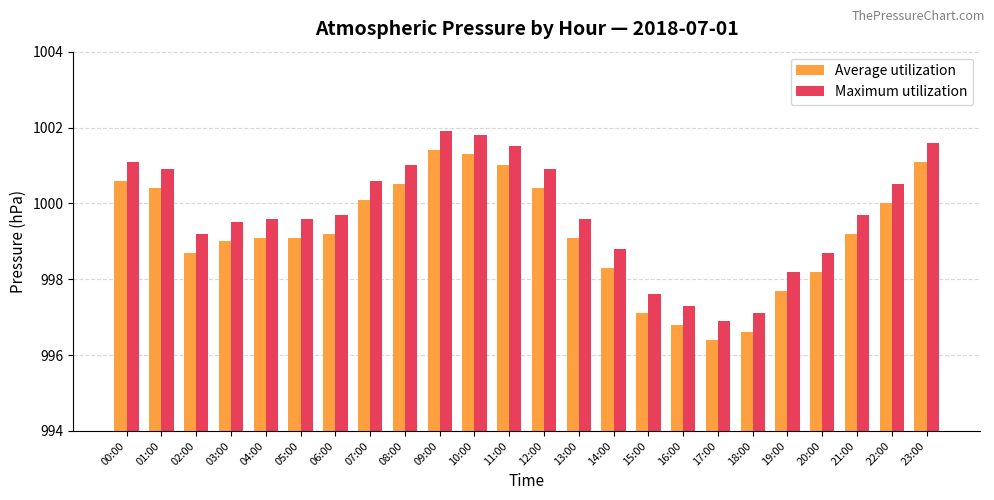

Rank the series by their maximum value, from lowest to highest.

Average utilization, Maximum utilization